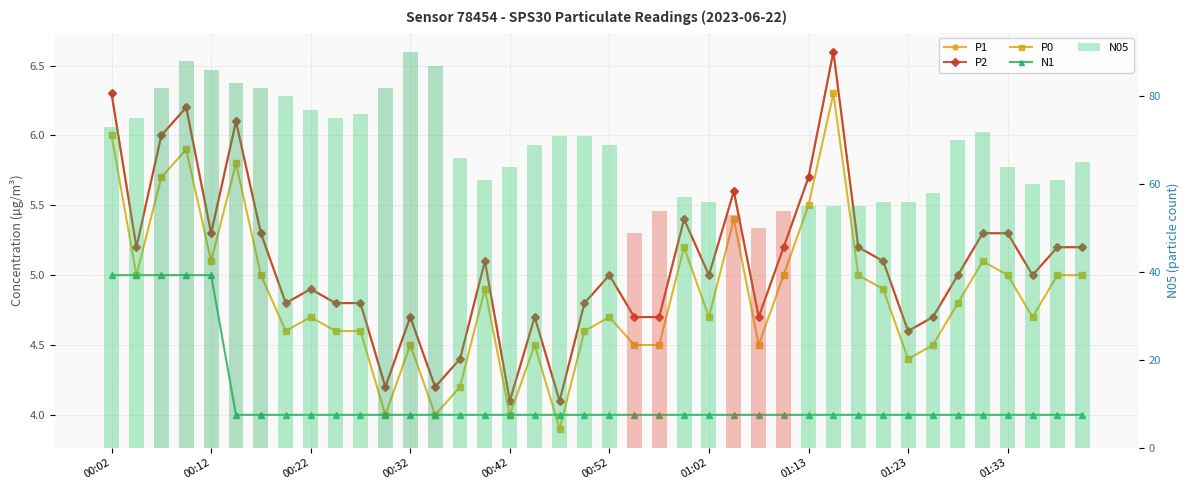

Which series has the widest spread of values?

N05